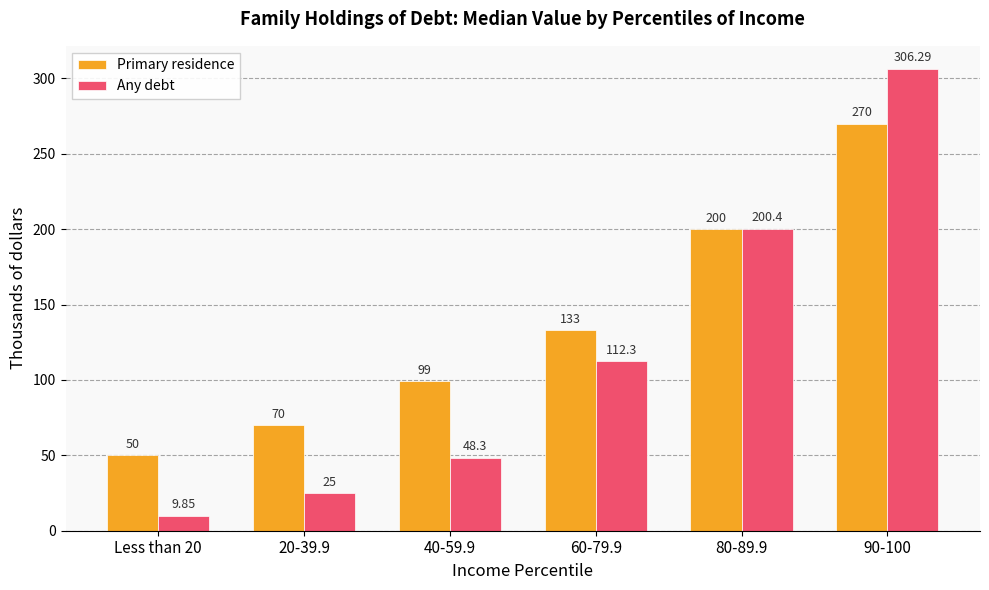

What is the lowest value of the Primary residence series?

50.0